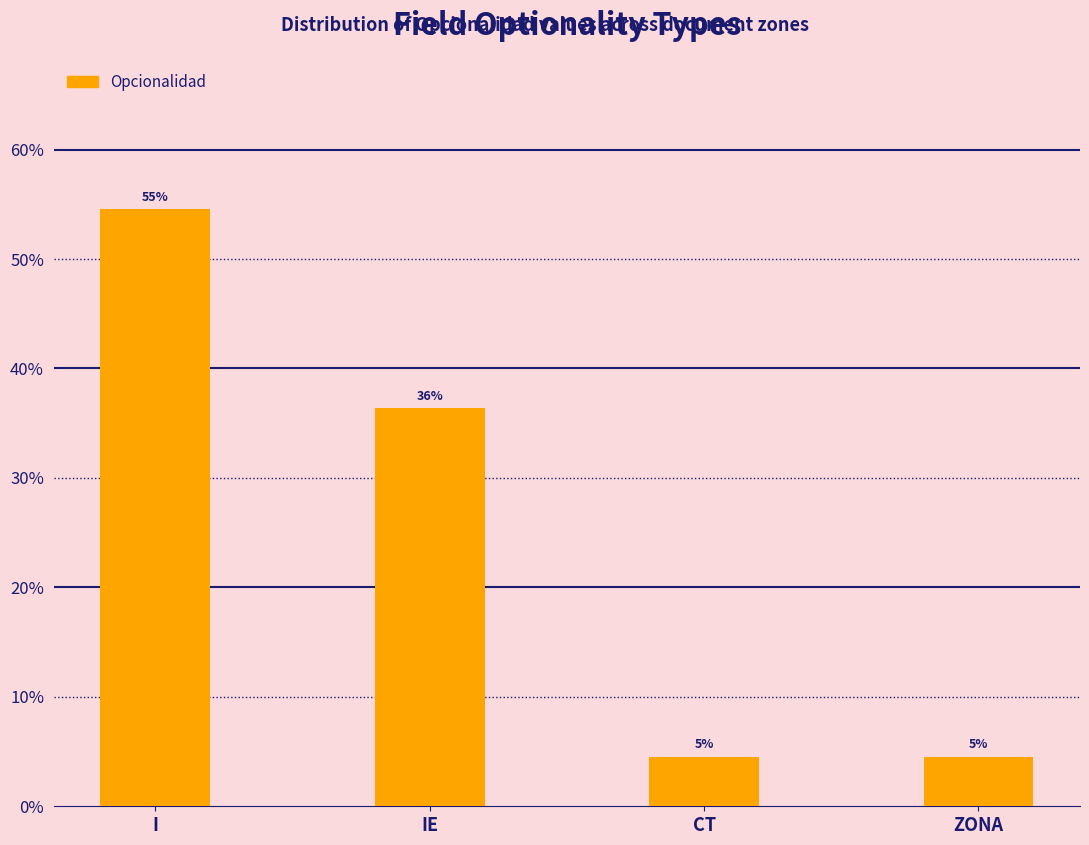

Between ZONA and I, which is larger?

I